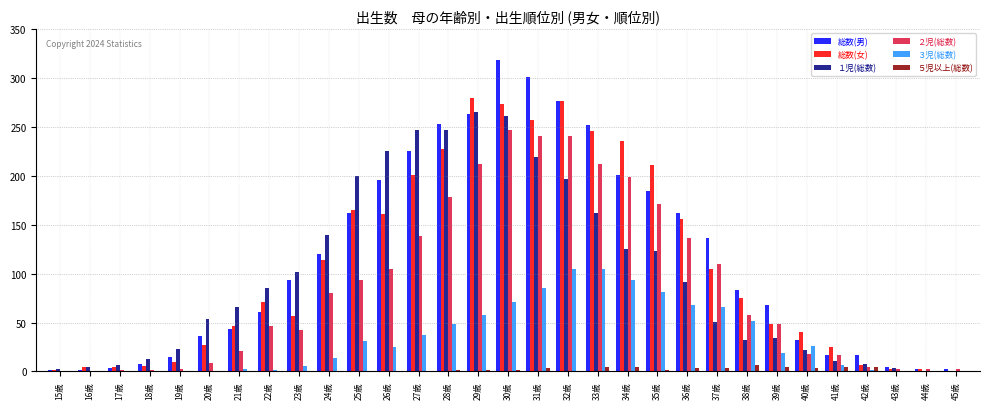

What is the highest value of the 総数(男) series?

319